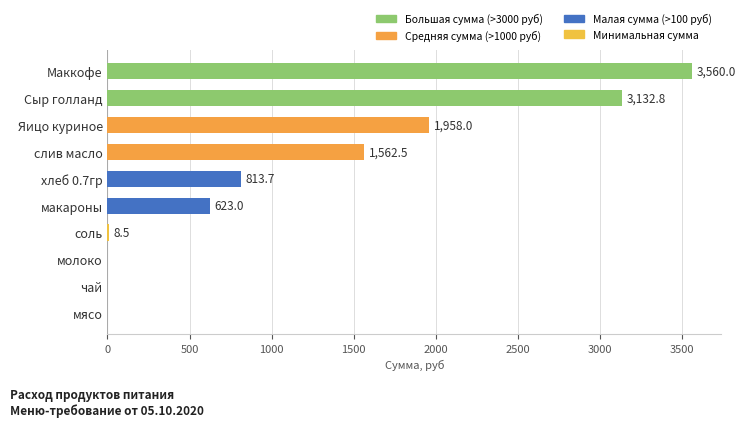

What is the change in value from Сыр голланд to Яицо куриное?

-1174.8